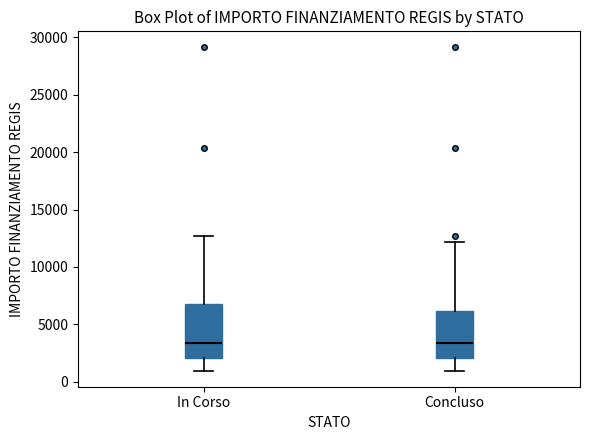

Reading left to right, read every box against the y-axis: the position of its median line, the range the box covers, and the ends of its whiskers. The values are not printed on the chart, so give them approximately, as read against the axis.

In Corso: median 3500, box 2000 to 7000, whiskers 1000 to 12500
Concluso: median 3500, box 2000 to 6000, whiskers 1000 to 12000